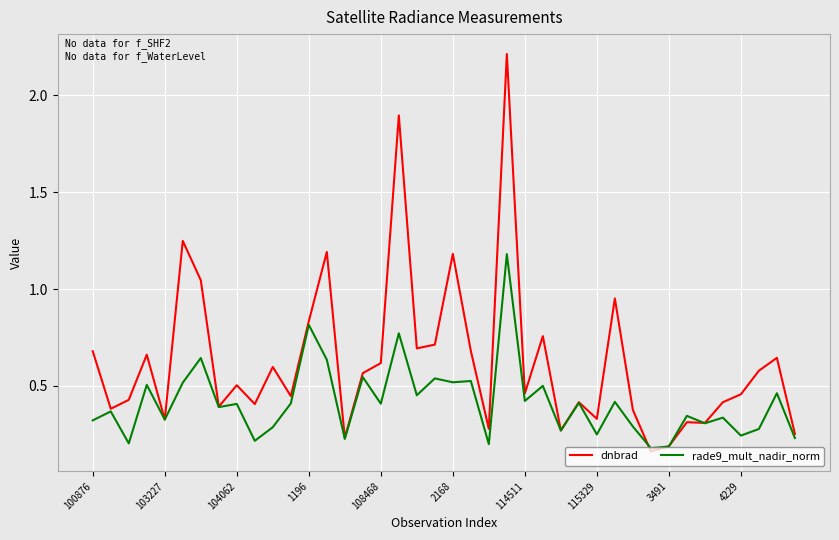

Which series has the widest spread of values?

dnbrad